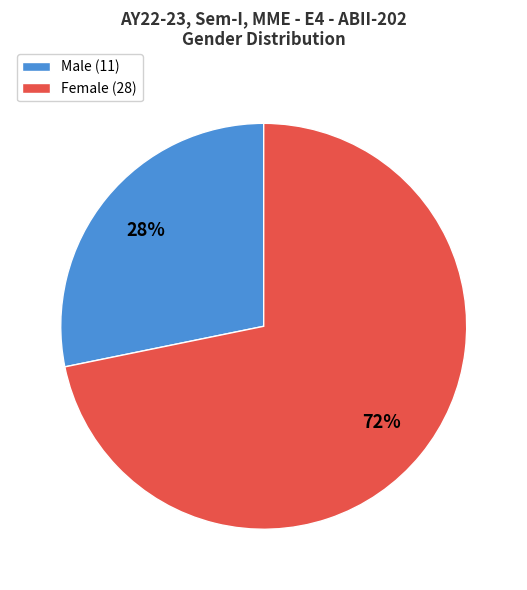

Which category has the biggest portion of the pie?

Female (28)